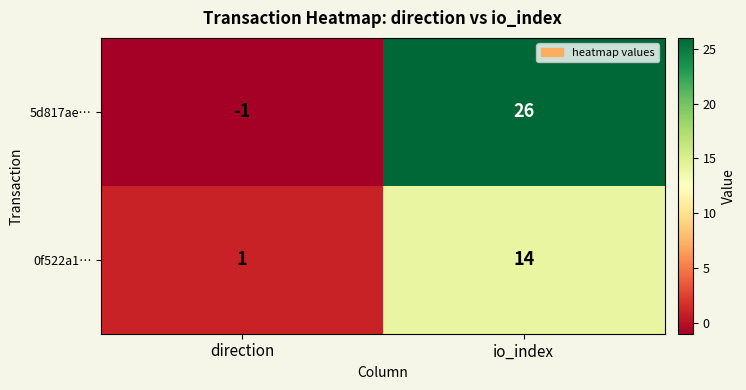

Rank the series at direction from highest to lowest value.

0f522a1…, 5d817ae…